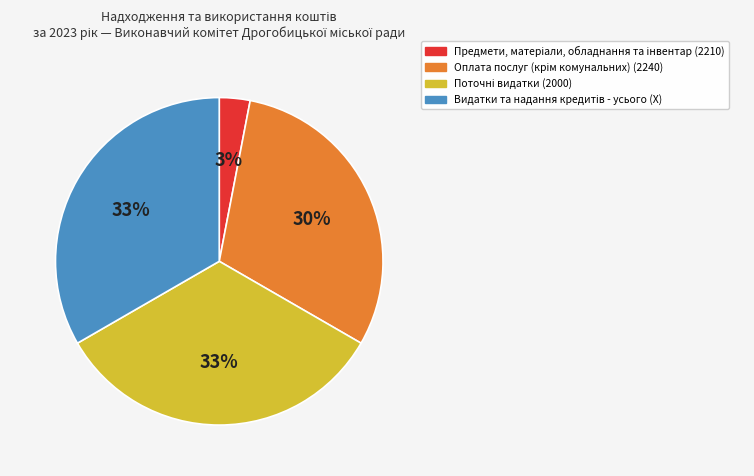

Is there a majority slice in this chart?

No